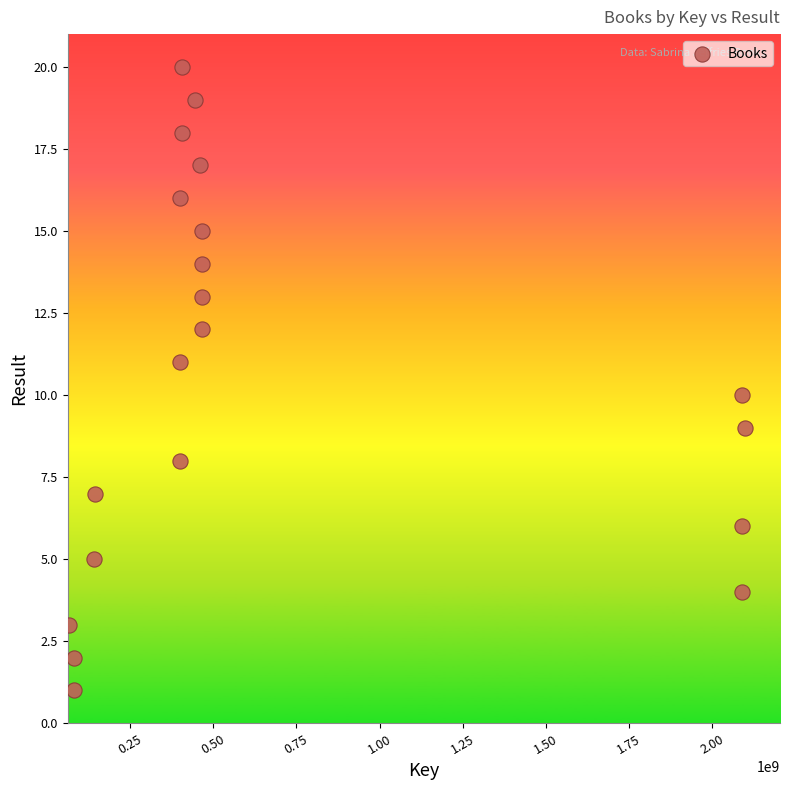

What is the range of Y values (max minus min)?

19